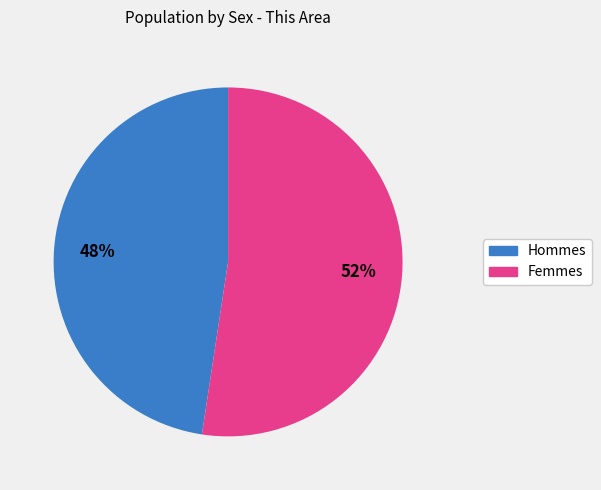

To the nearest percent, what is the average slice percentage?

50%